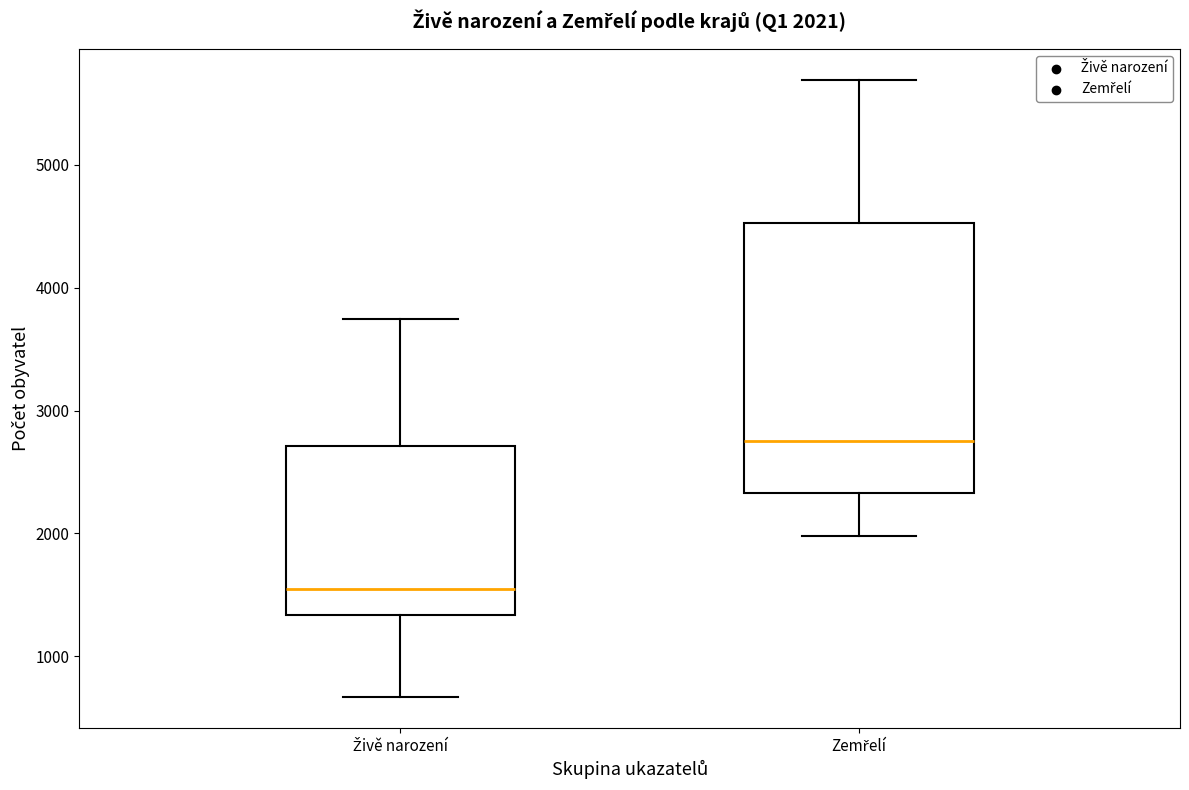

Which box has the highest median line?

Zemřelí